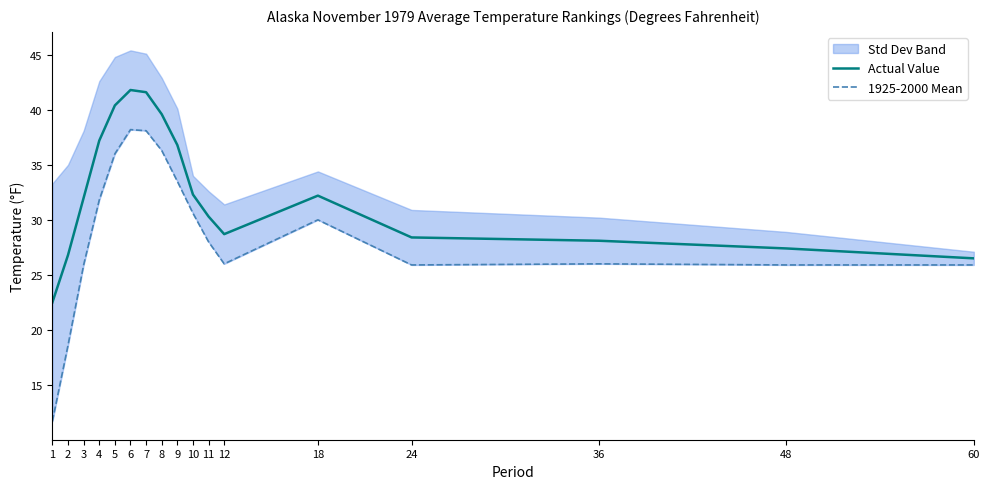

The 1925-2000 Mean series shows 5.2 at 2. True or false?

False